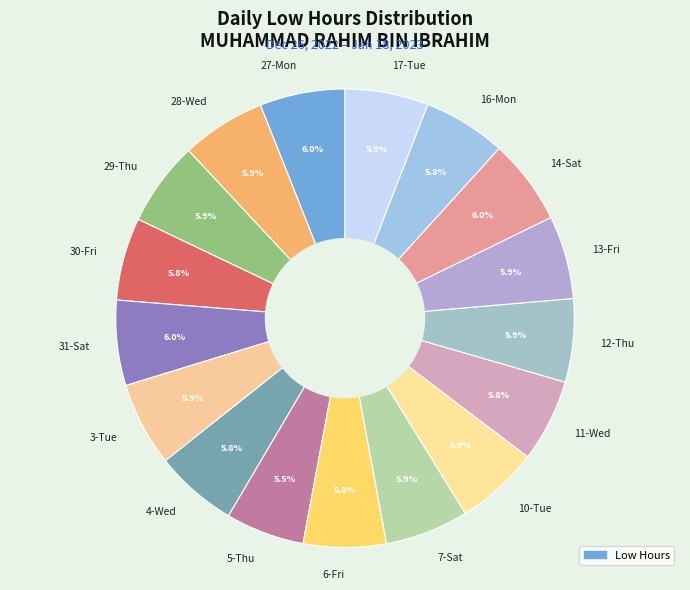

What is the ratio of the value at 31-Sat to the value at 10-Tue?

1.0